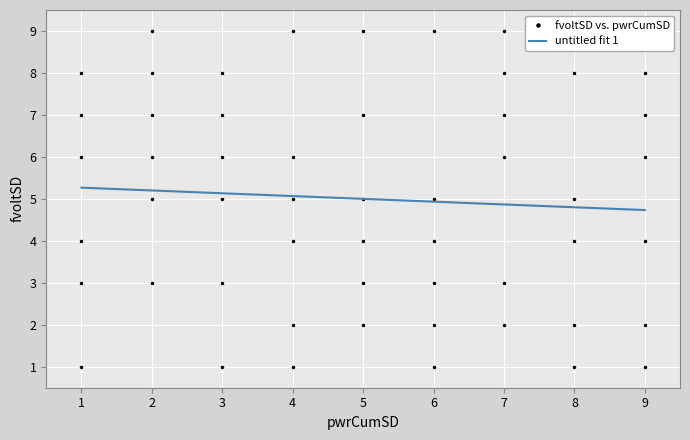

What is the maximum value shown in the chart?

9